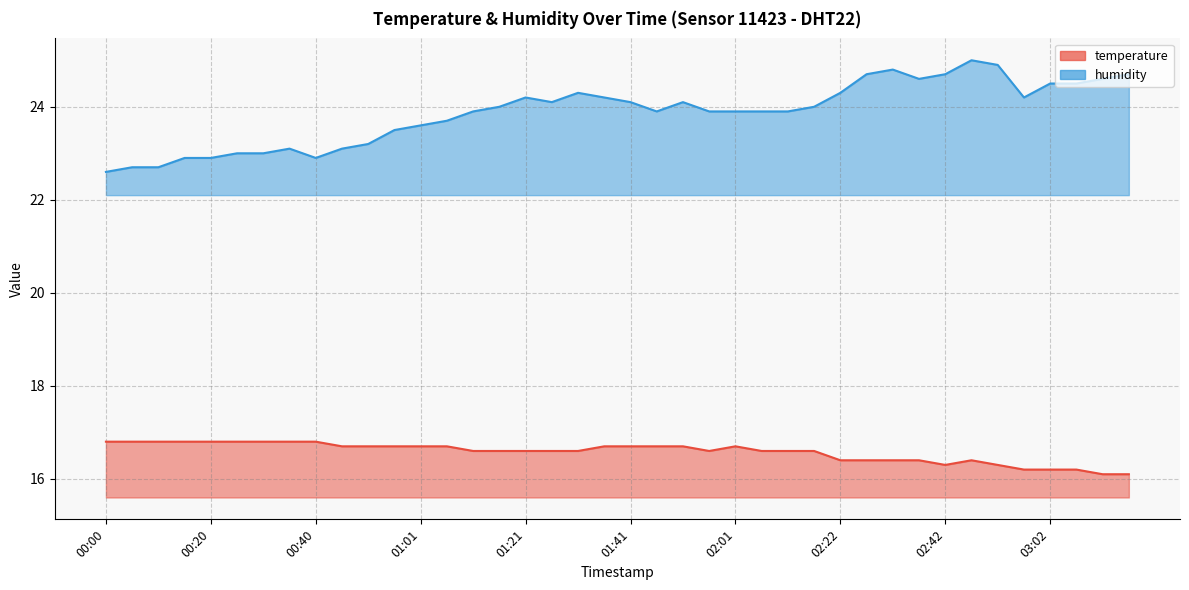

True or false: temperature and humidity intersect in this chart.

False